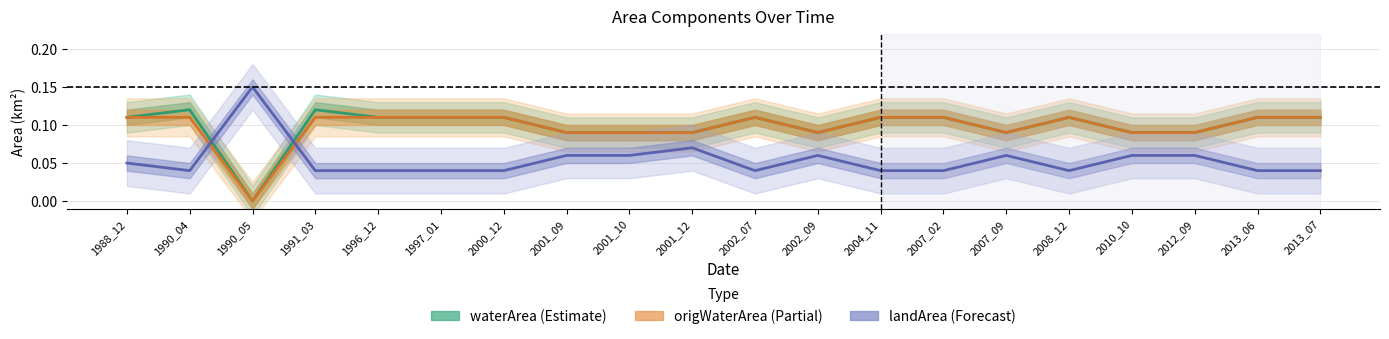

How many landArea (Forecast) values are between 0 and 1?

20